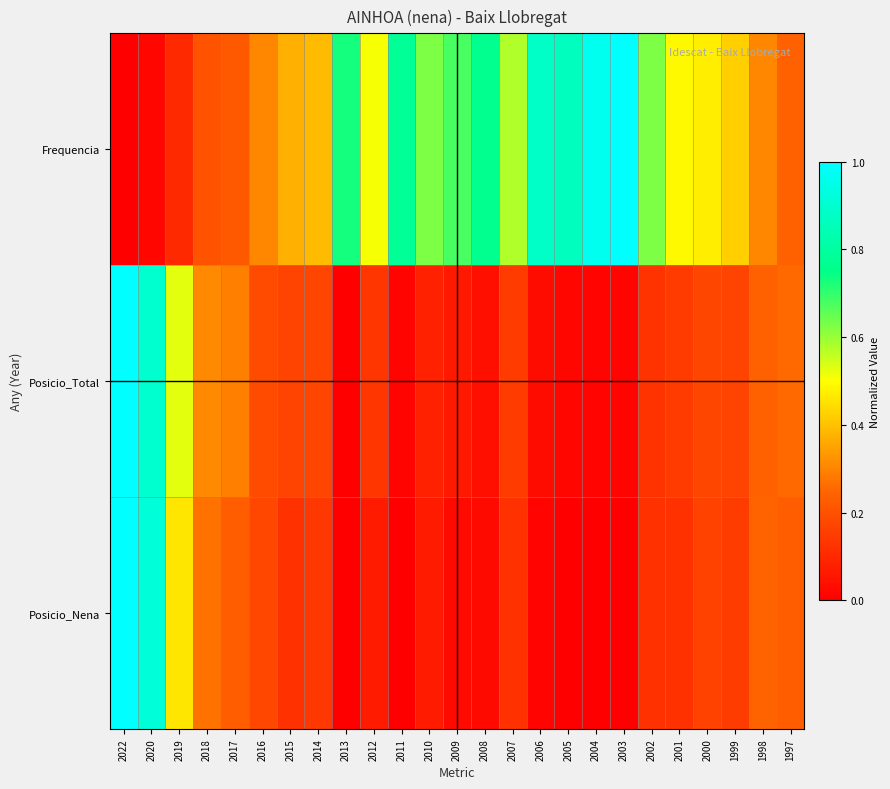

Reading left to right, extract all data points from this chart.

Frequencia: 2022=0.0	2020=0.0	2019=0.1	2018=0.2	2017=0.2	2016=0.3	2015=0.4	2014=0.4	2013=0.7	2012=0.5	2011=0.8	2010=0.6	2009=0.7	2008=0.8	2007=0.6	2006=0.9	2005=0.9	2004=1.0	2003=1.0	2002=0.6	2001=0.5	2000=0.5	1999=0.4	1998=0.3	1997=0.2
Posicio_Total: 2022=1.0	2020=0.9	2019=0.5	2018=0.3	2017=0.3	2016=0.2	2015=0.2	2014=0.2	2013=0.0	2012=0.1	2011=0.0	2010=0.1	2009=0.1	2008=0.0	2007=0.1	2006=0.0	2005=0.0	2004=0.0	2003=0.0	2002=0.1	2001=0.1	2000=0.2	1999=0.2	1998=0.2	1997=0.3
Posicio_Nena: 2022=1.0	2020=0.9	2019=0.5	2018=0.3	2017=0.2	2016=0.2	2015=0.1	2014=0.1	2013=0.0	2012=0.1	2011=0.0	2010=0.1	2009=0.0	2008=0.0	2007=0.1	2006=0.0	2005=0.0	2004=0.0	2003=0.0	2002=0.1	2001=0.1	2000=0.2	1999=0.1	1998=0.2	1997=0.2